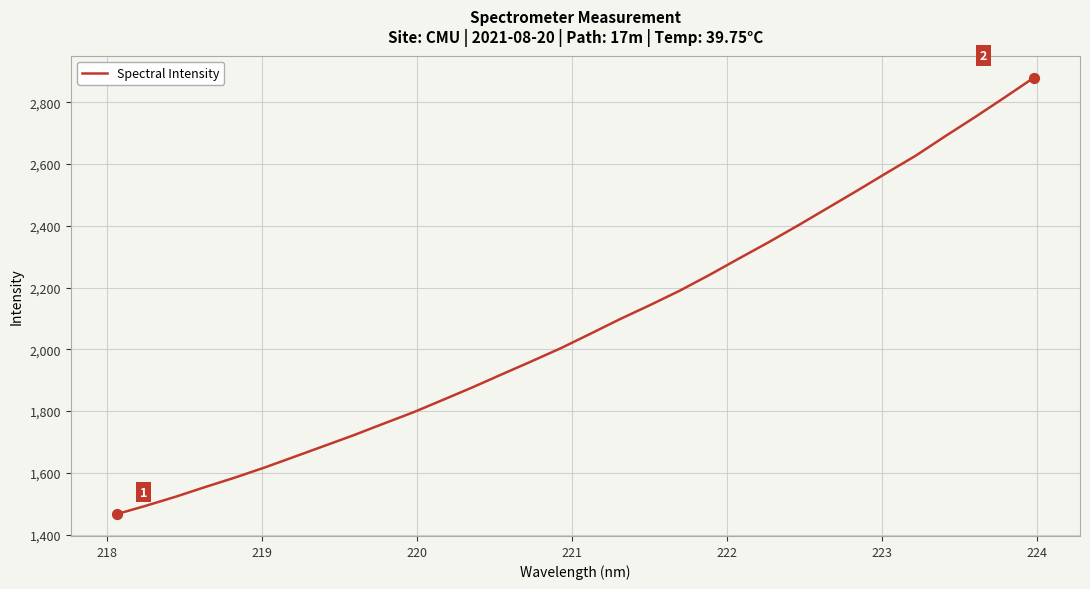

What is the maximum value shown in the chart?

2880.2